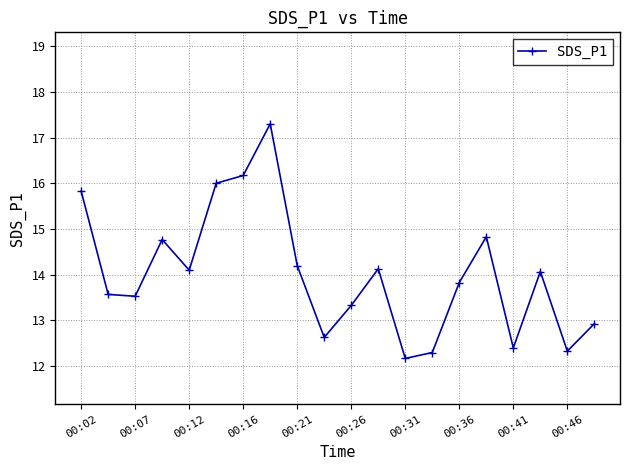

What is the maximum value shown in the chart?

17.3